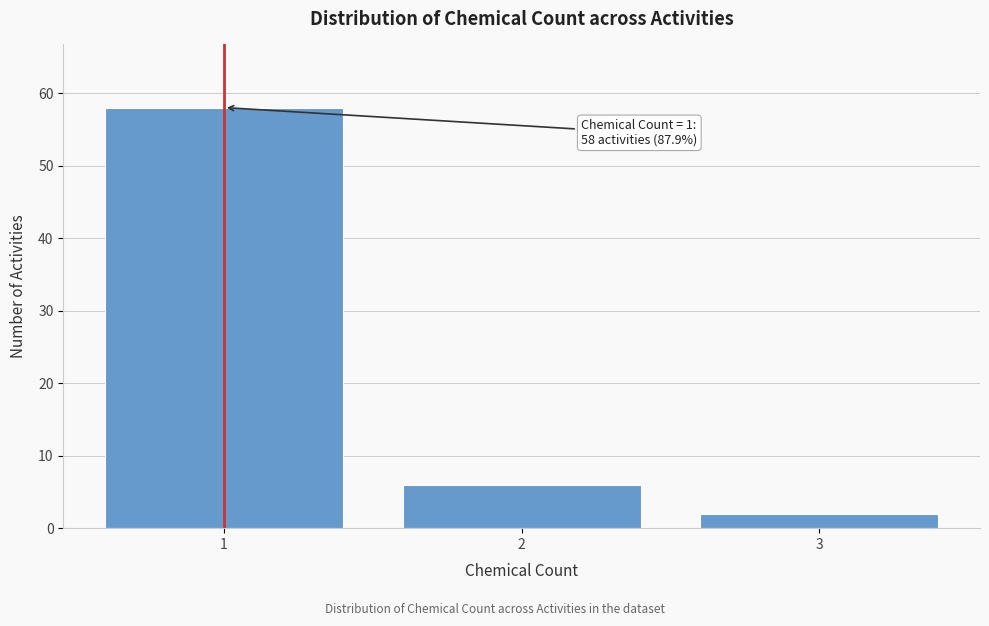

Reading left to right, transcribe all the data shown in this chart.

1=58	2=6	3=2